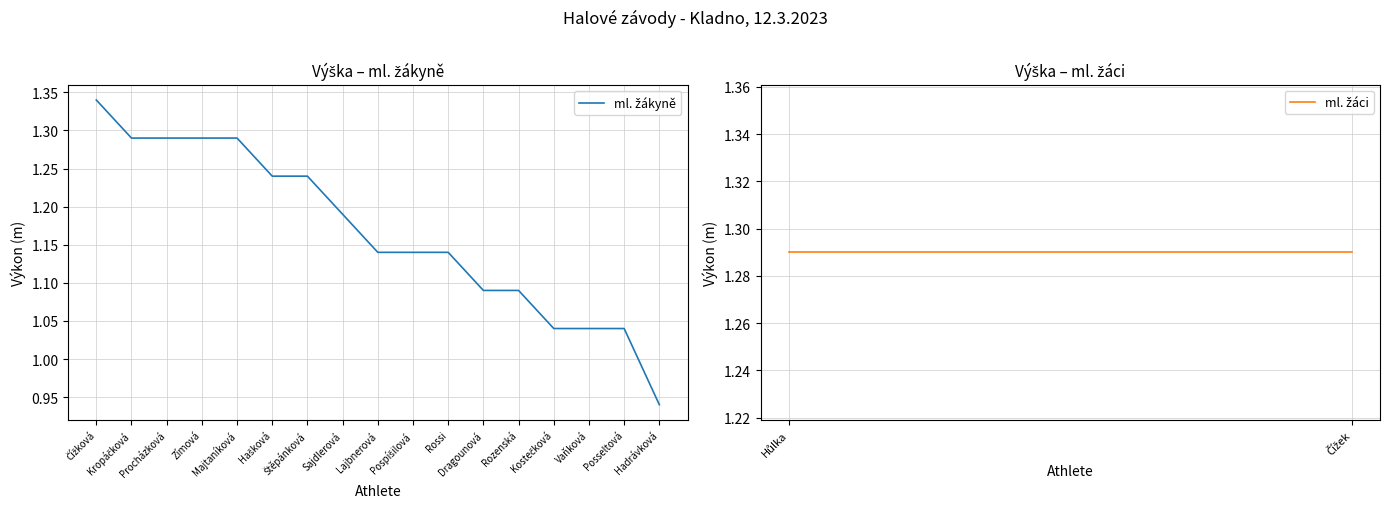

What is the difference between the maximum and minimum values?

0.4